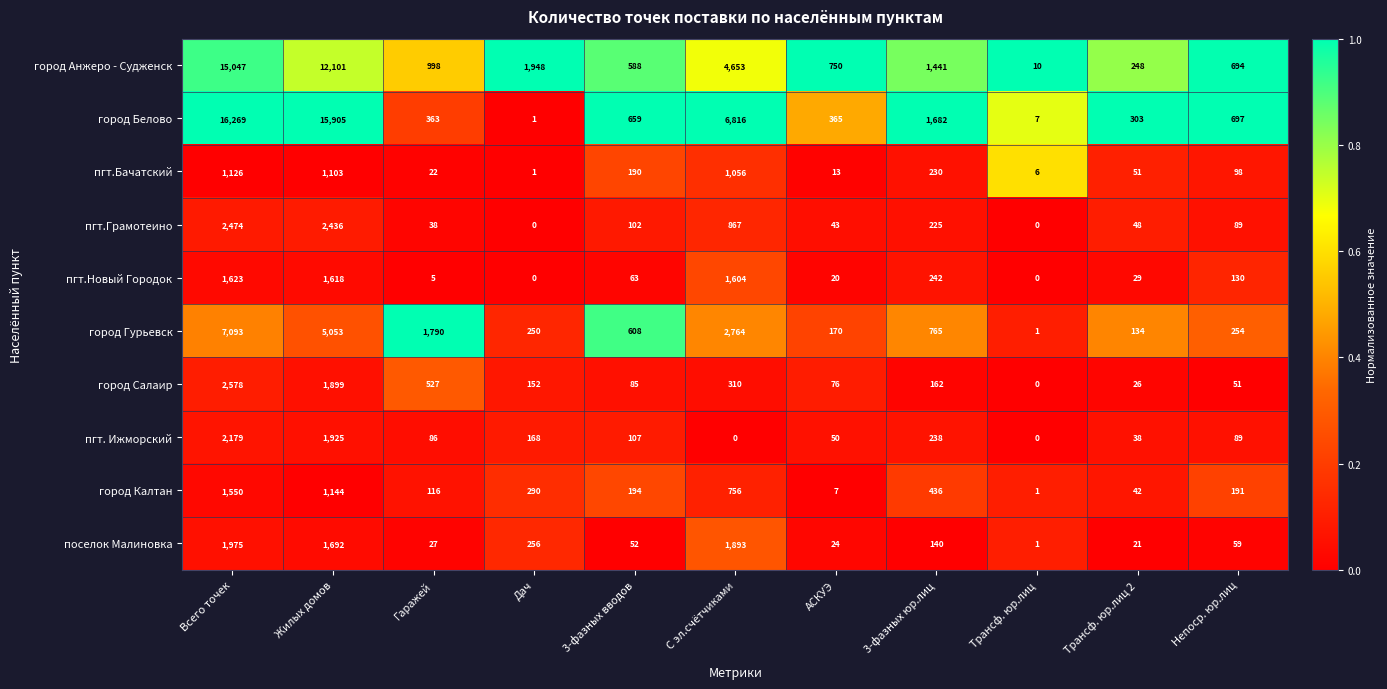

At which label does пгт.Грамотеино first exceed 89?

Всего точек